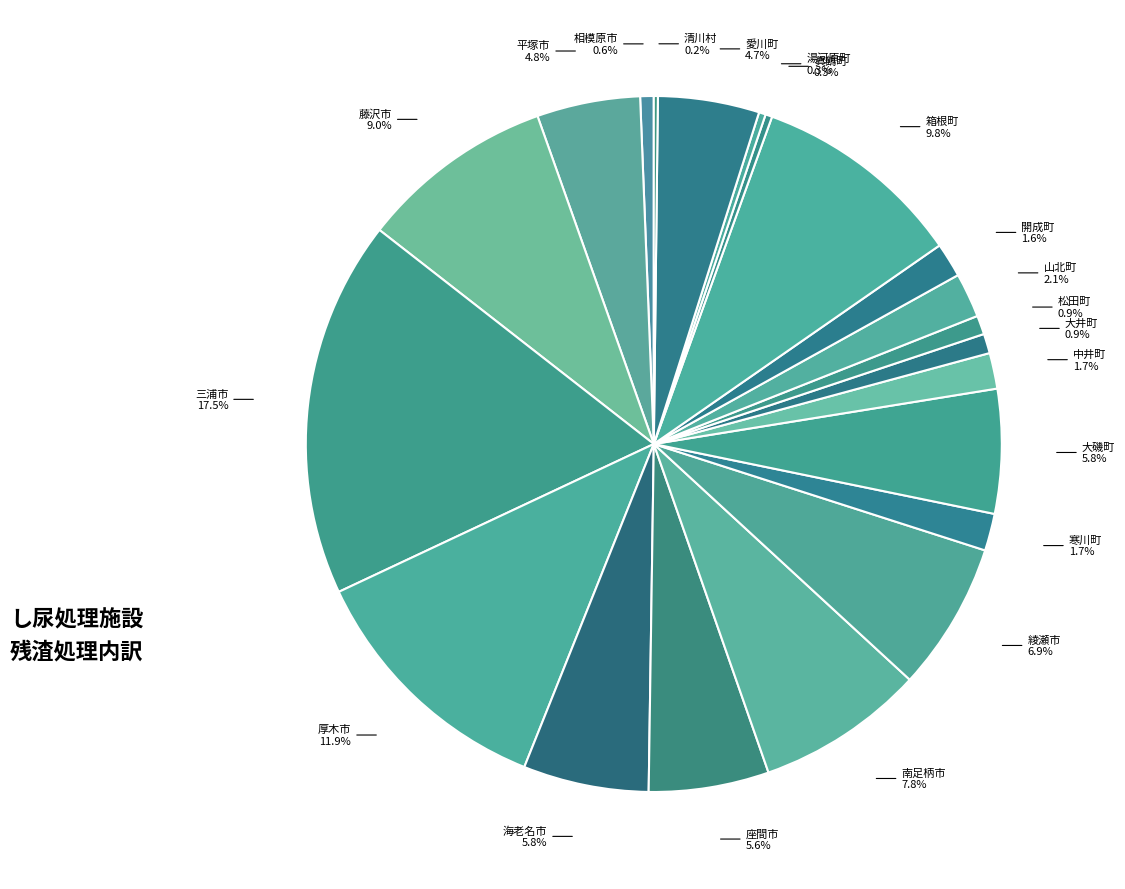

What portion of the pie excludes 真鶴町?

99.7%